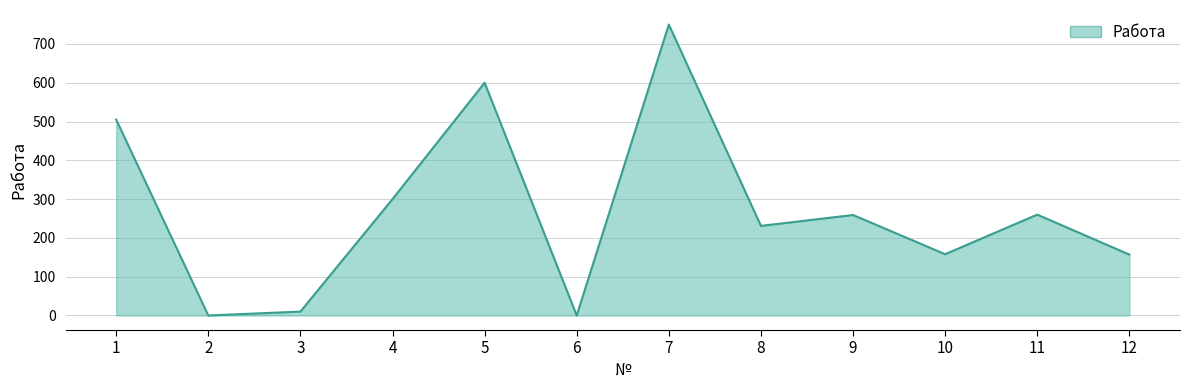

How many lines are shown in the chart?

1